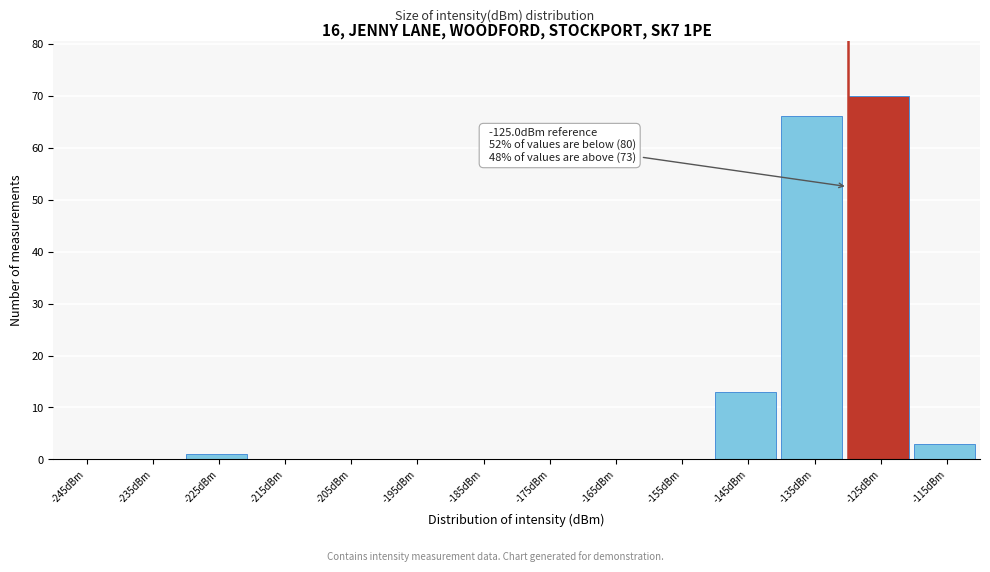

Reading right to left, list all the values displayed in this chart.

-115dBm=3	-125dBm=70	-135dBm=66	-145dBm=13	-155dBm=0	-165dBm=0	-175dBm=0	-185dBm=0	-195dBm=0	-205dBm=0	-215dBm=0	-225dBm=1	-235dBm=0	-245dBm=0